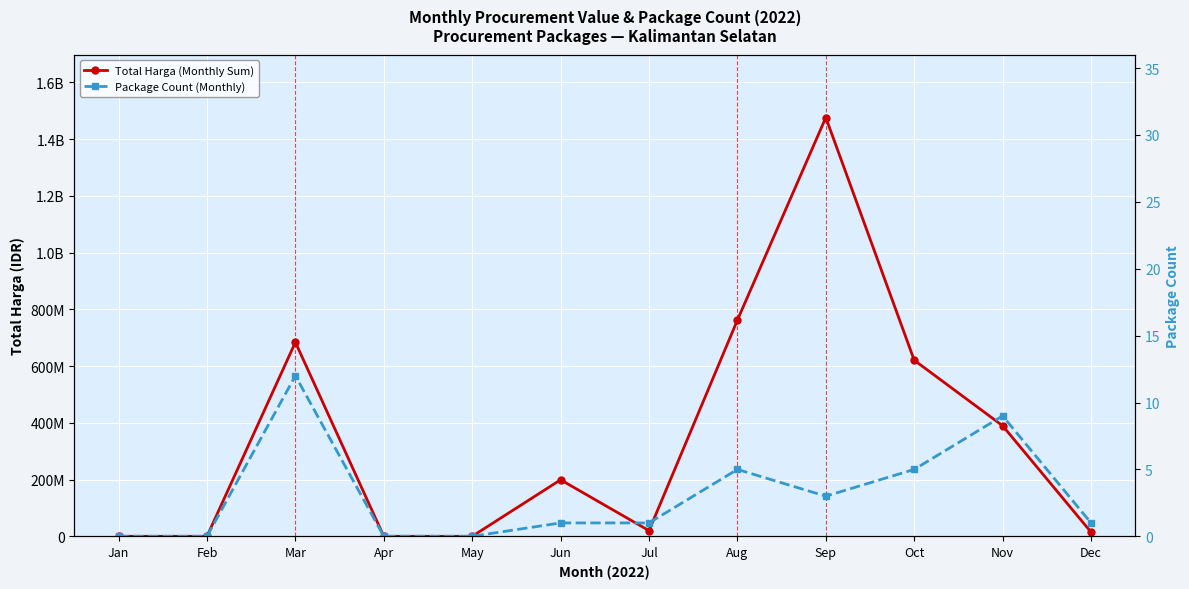

How many lines are shown in the chart?

2